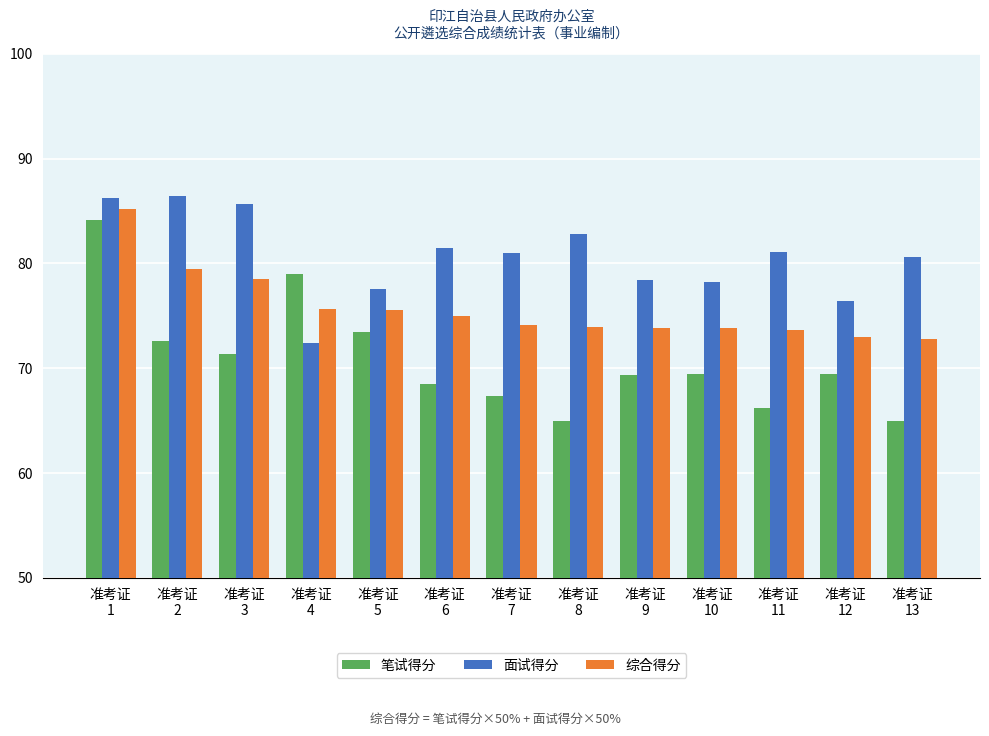

What is the difference between the 笔试得分 values at 准考证
2 and 准考证
6?

4.1